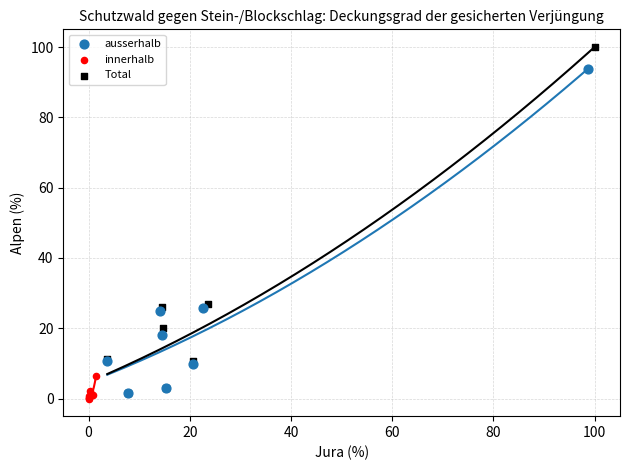

Which series has the largest Y range (max minus min)?

Total